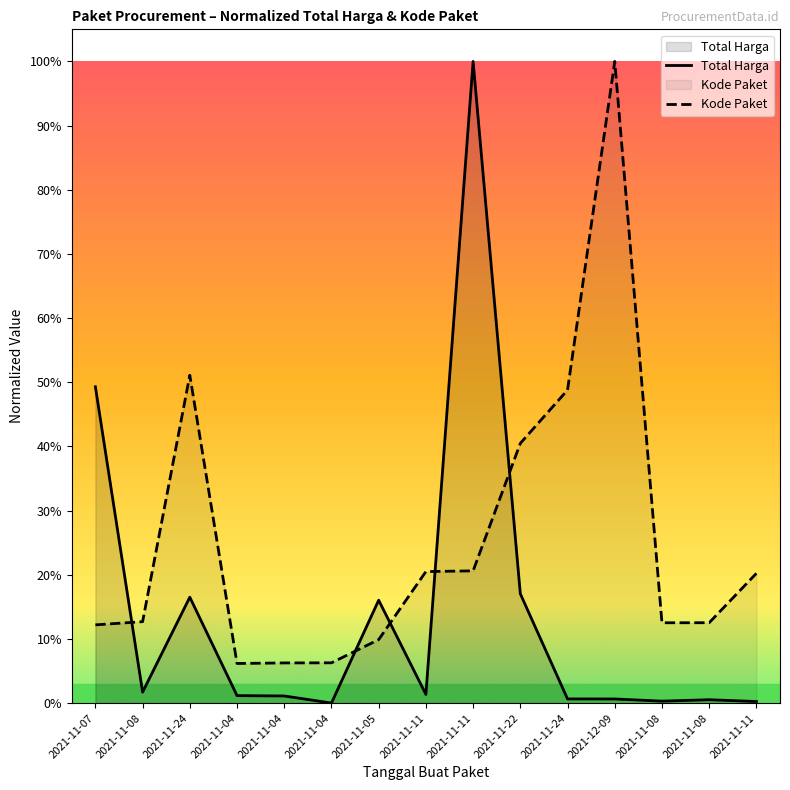

True or false: Kode Paket has more than 2 points higher than both neighbors.

False